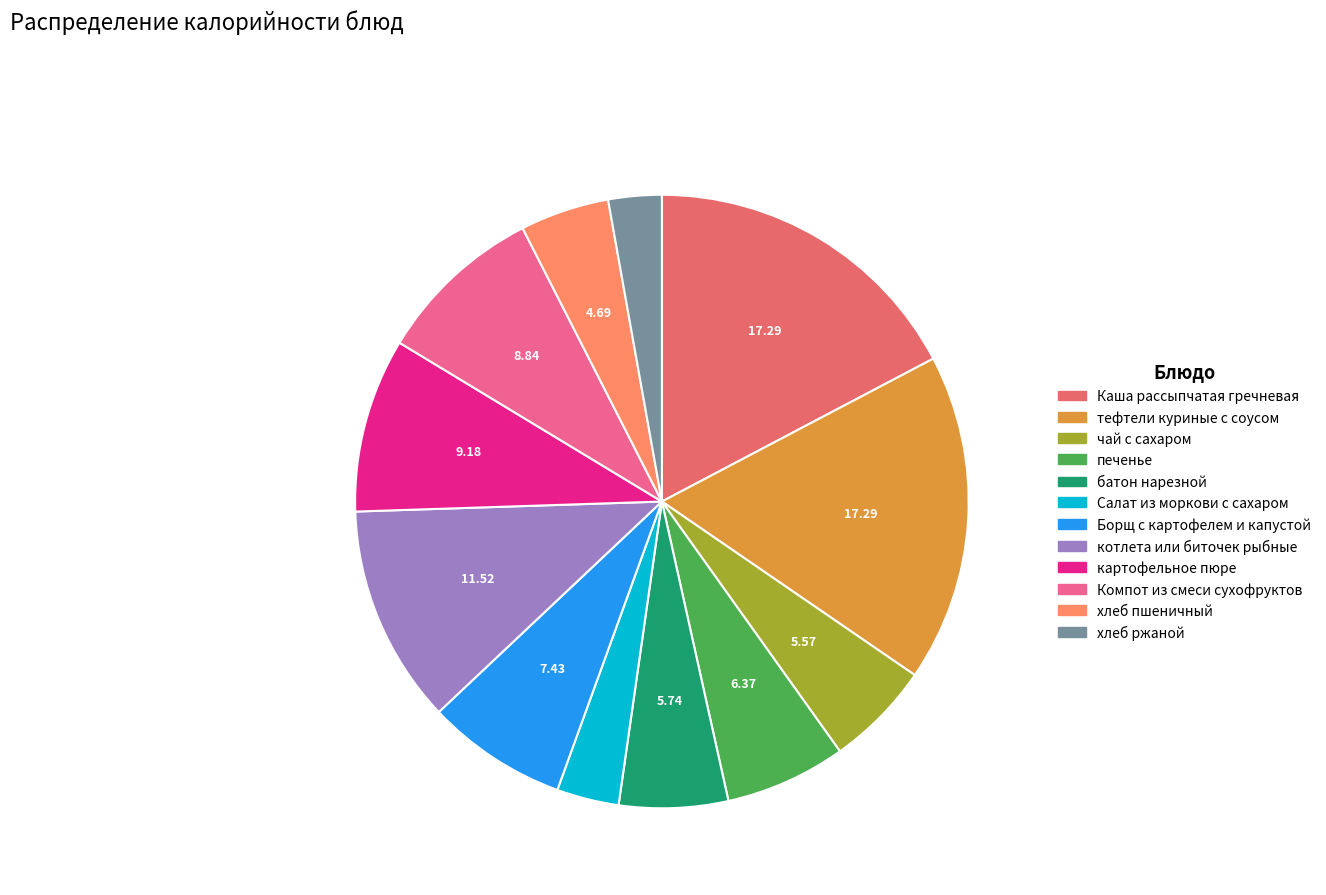

Count the number of slices in the pie.

12